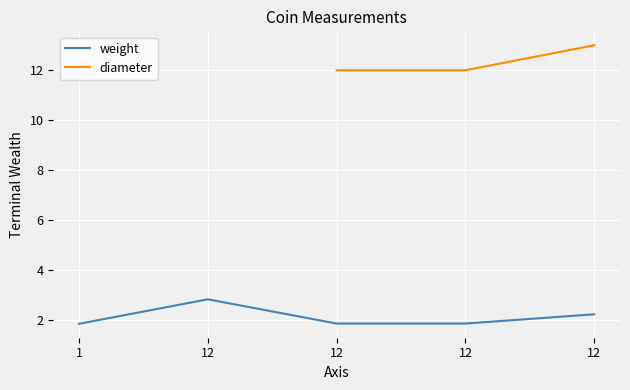

Which has a higher value, 12 or 12?

12